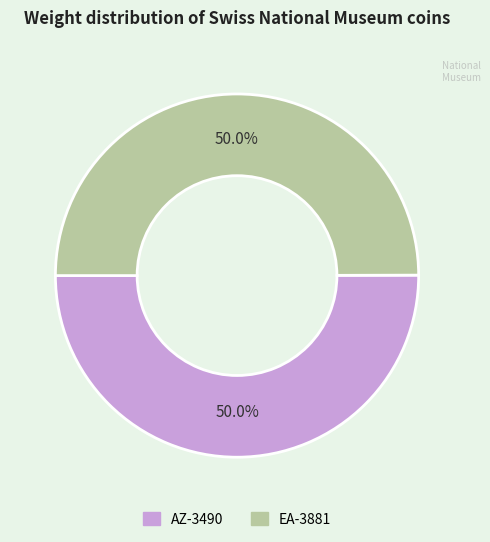

What is the ratio of the value at EA-3881 to the value at AZ-3490?

1.0